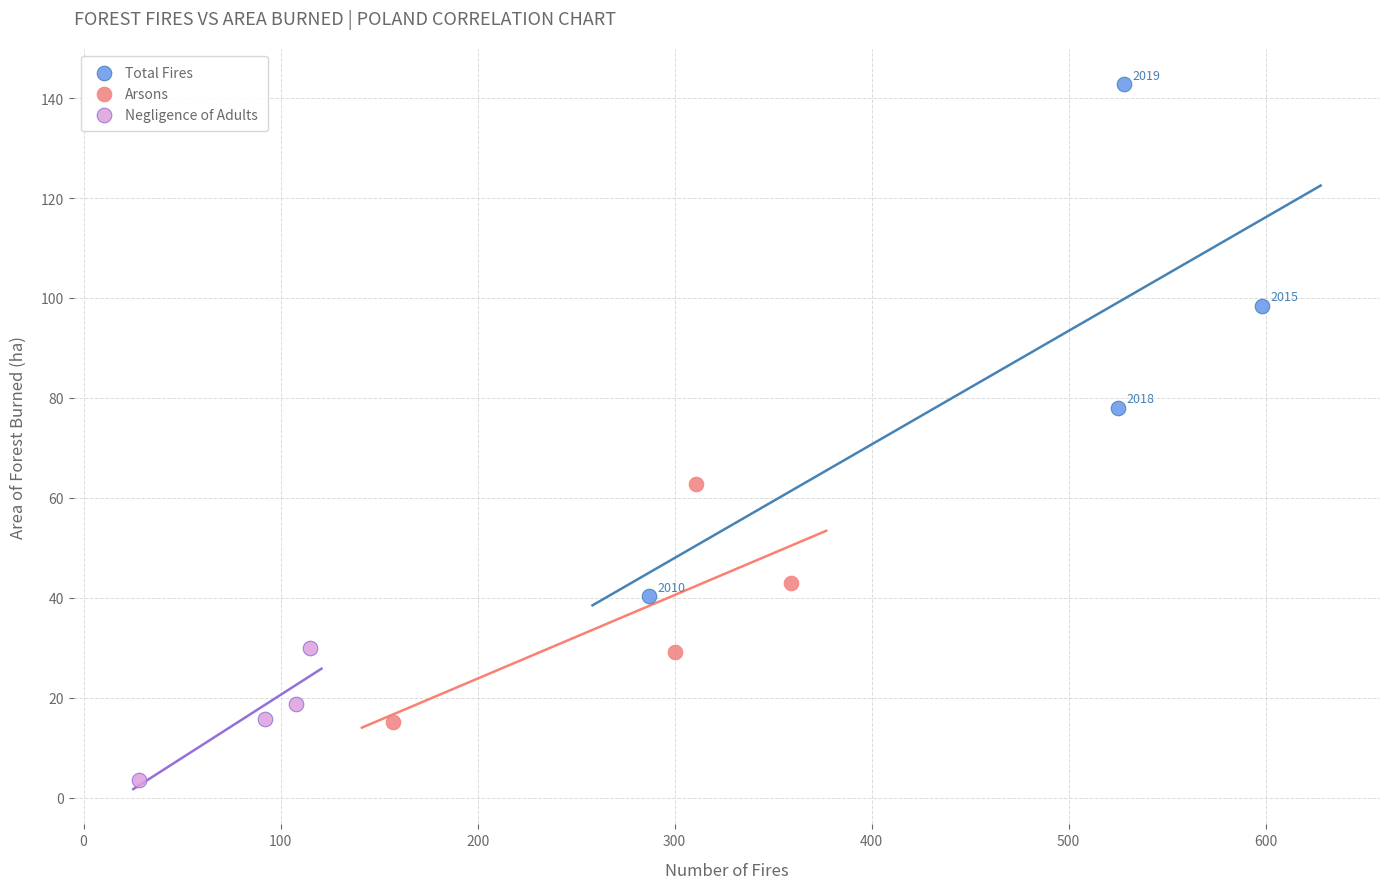

Which series contains the highest Y value?

Total Fires